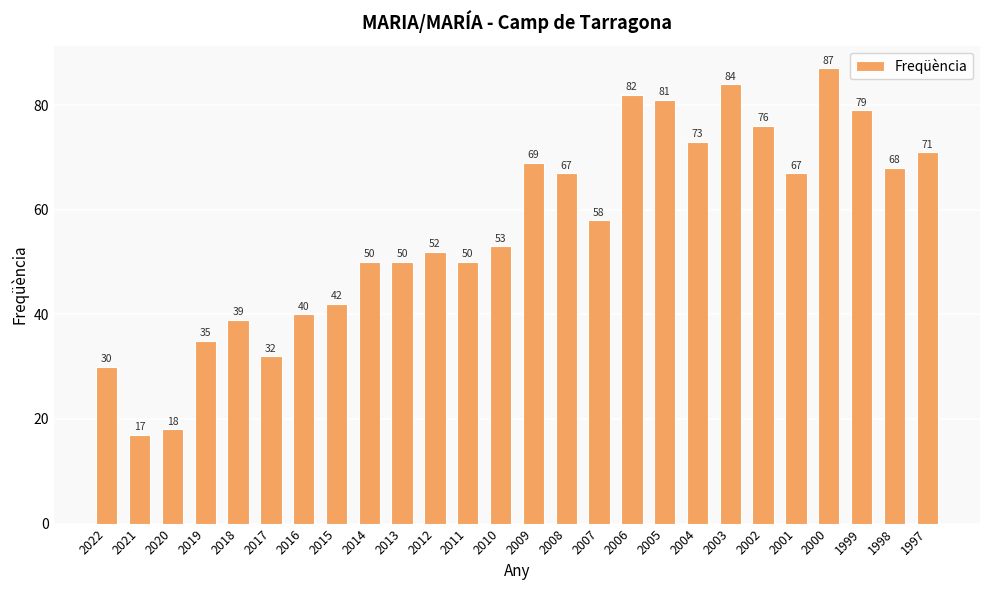

What is the value of the 4th bar from the left?

35